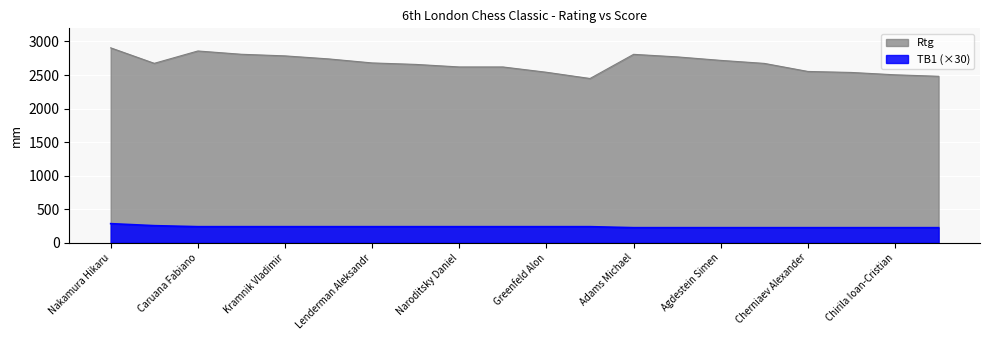

Which series has the largest range (max minus min)?

Rtg